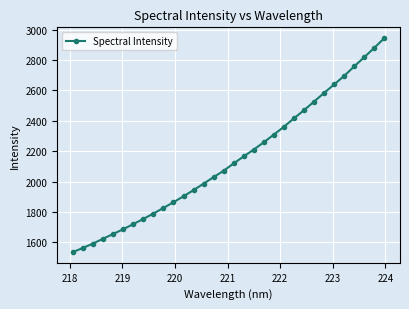

What is the difference between the second highest and minimum values?

1345.0